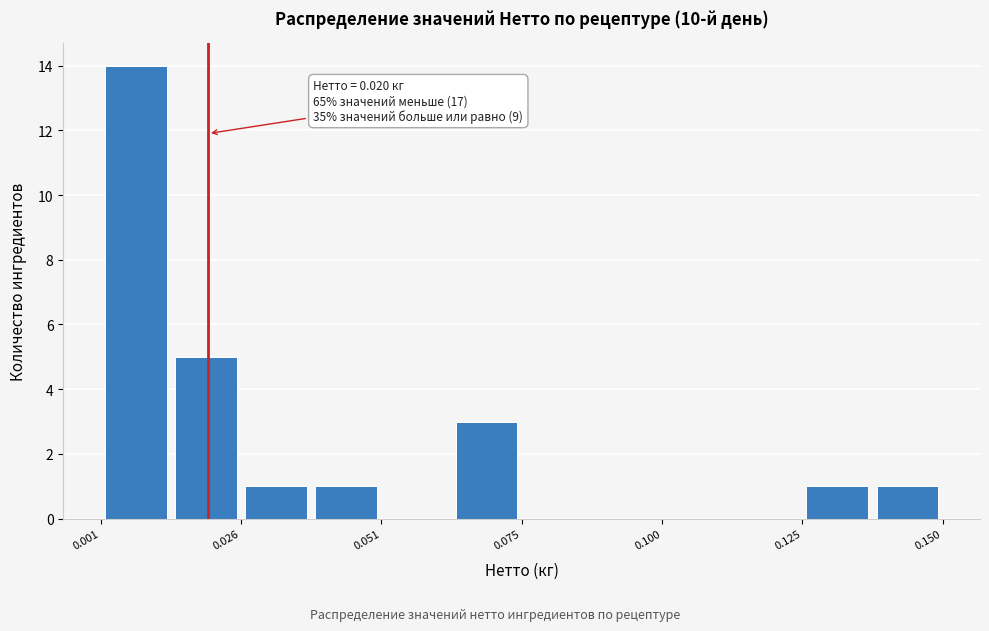

Read against the x-axis, roughly where is the centre of the tallest bar?

0.005